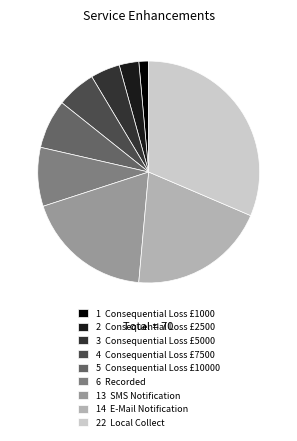

How many slices are in this pie chart?

9